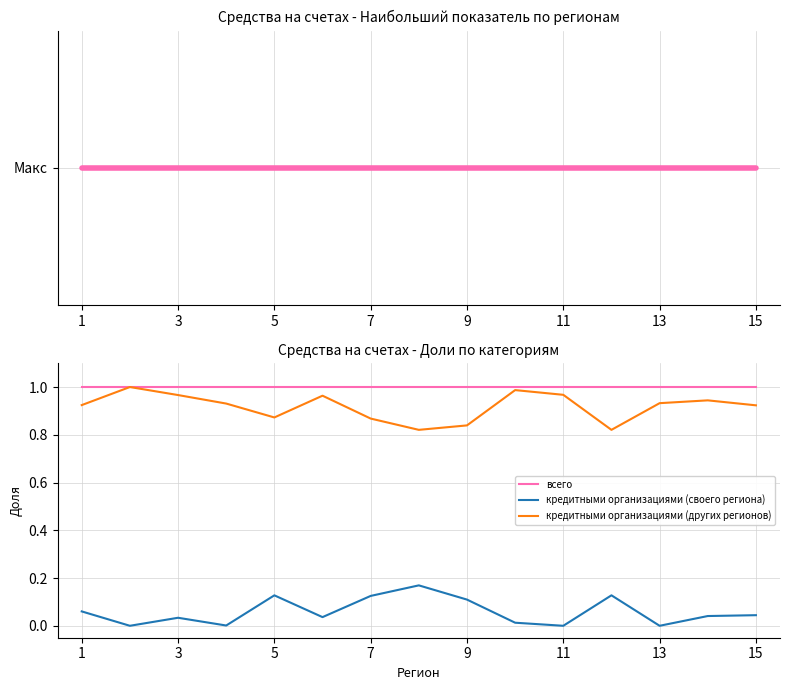

True or false: кредитными организациями (других регионов) and кредитными организациями (своего региона) intersect in this chart.

False